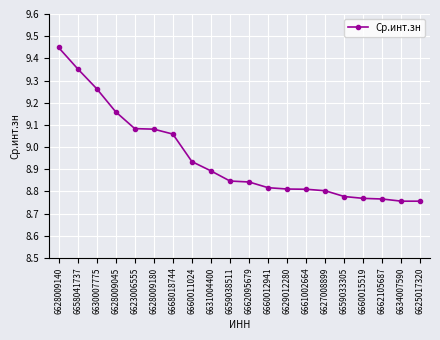

What position from the right is 6630007775?

18